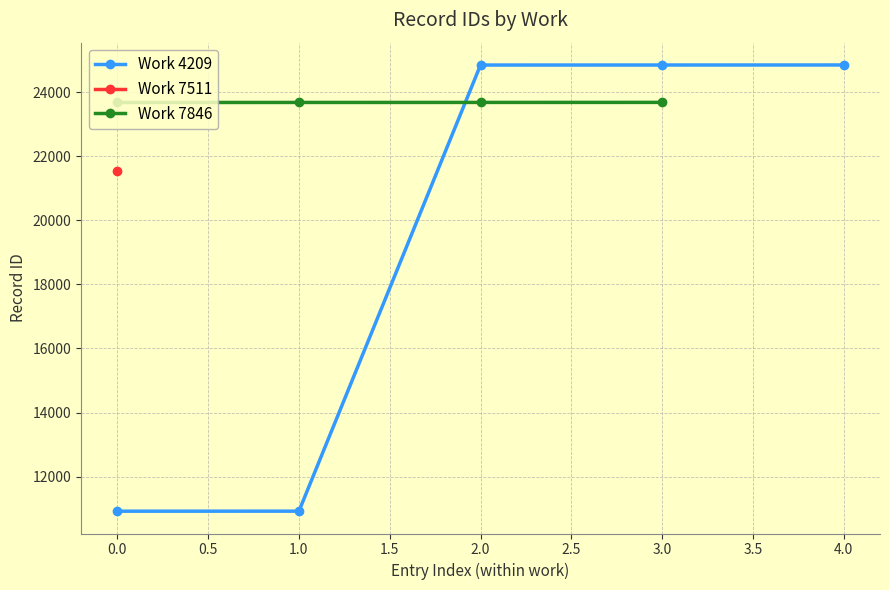

What is the approximate value at 7846?

23680